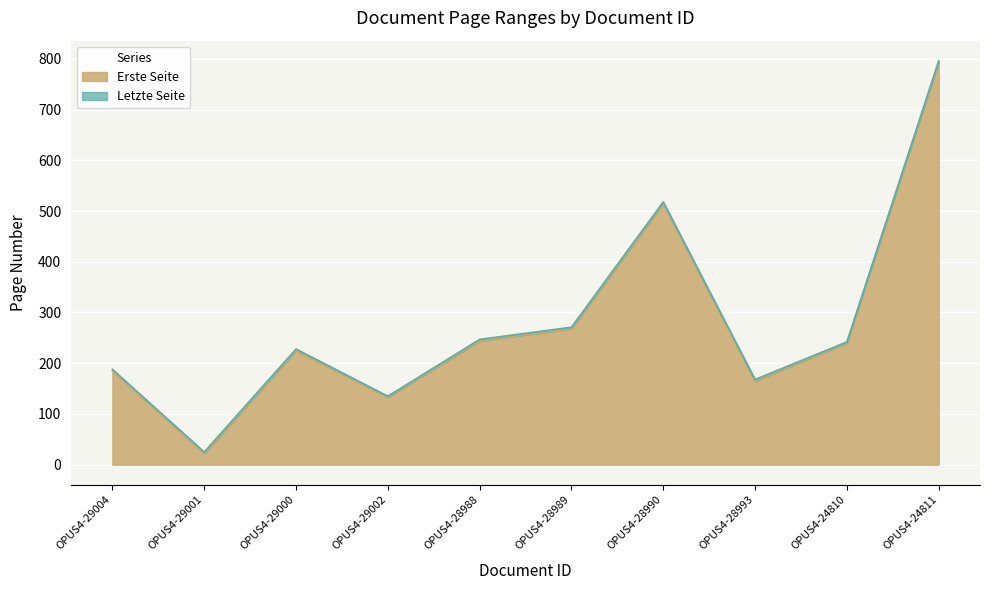

What is the sum of the Letzte Seite values at OPUS4-28989 and OPUS4-28988?

518